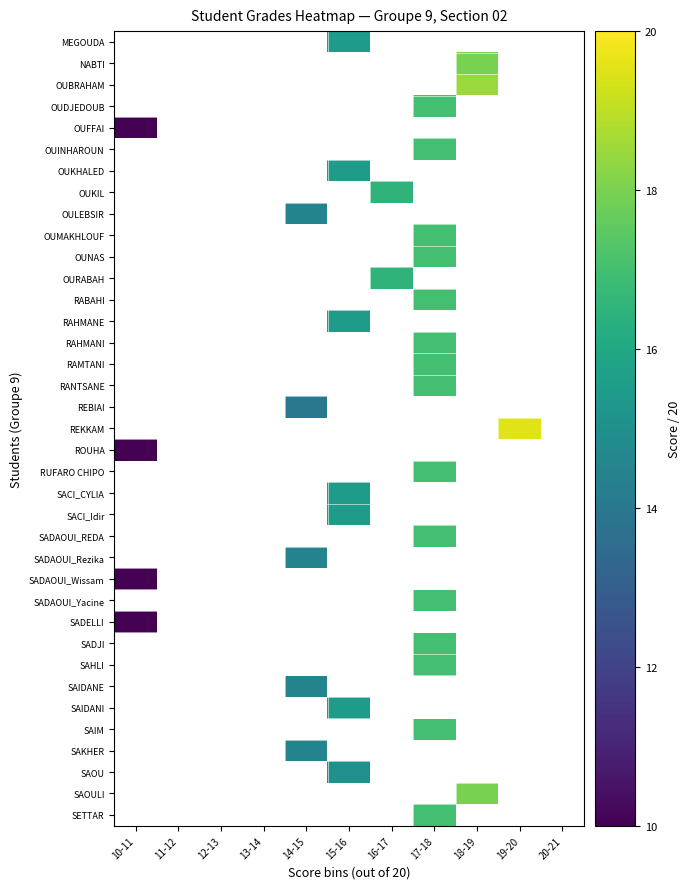

True or false: REKKAM has a value of 19.5 at 19-20.

True